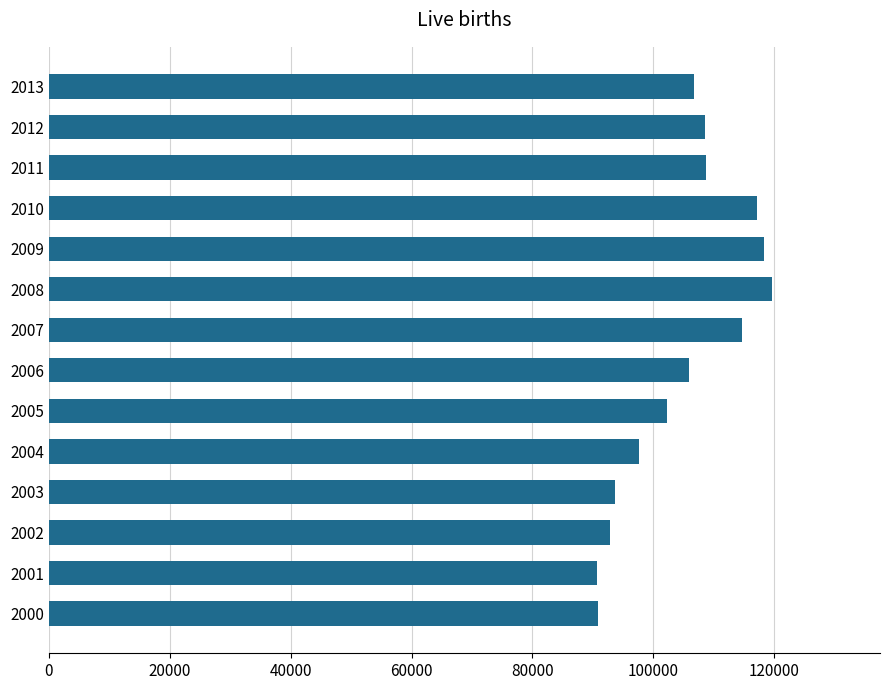

Is it true that the value at 2010 is 72412?

False